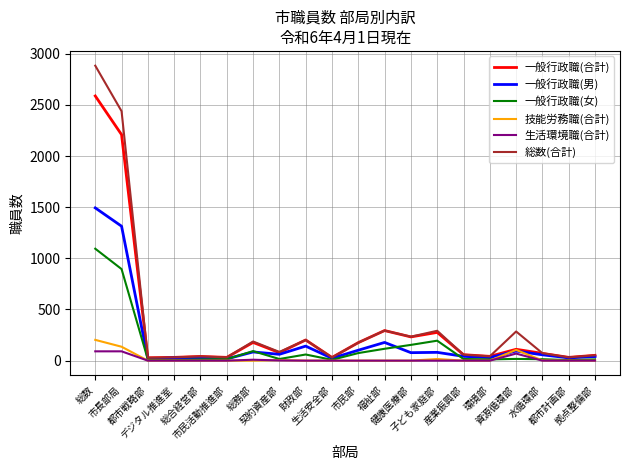

Is the value of 生活環境職(合計) at デジタル推進室 greater than the value of 総数(合計) at 健康医療部?

No